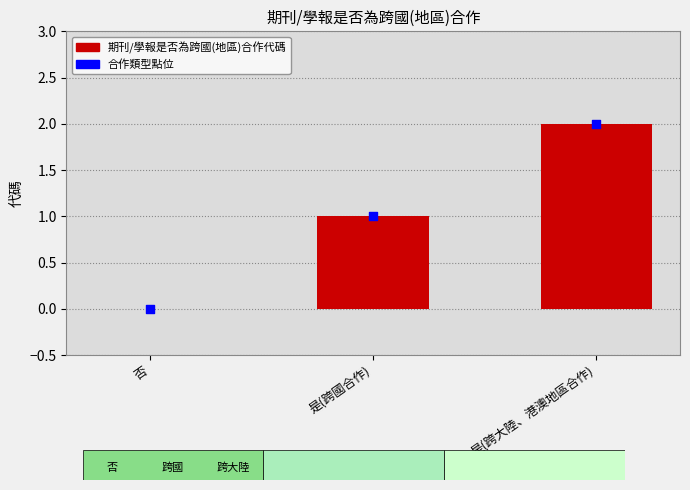

Which series has the largest total across all categories?

期刊/學報是否為跨國(地區)合作代碼